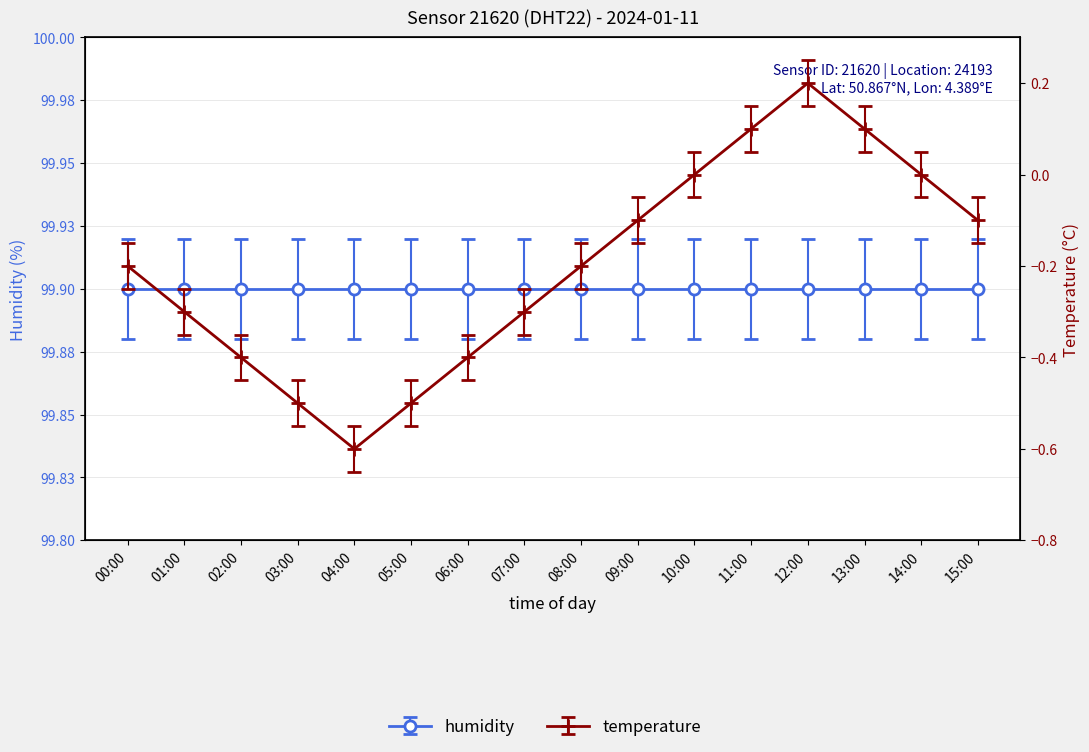

Count the number of categories in the chart.

16